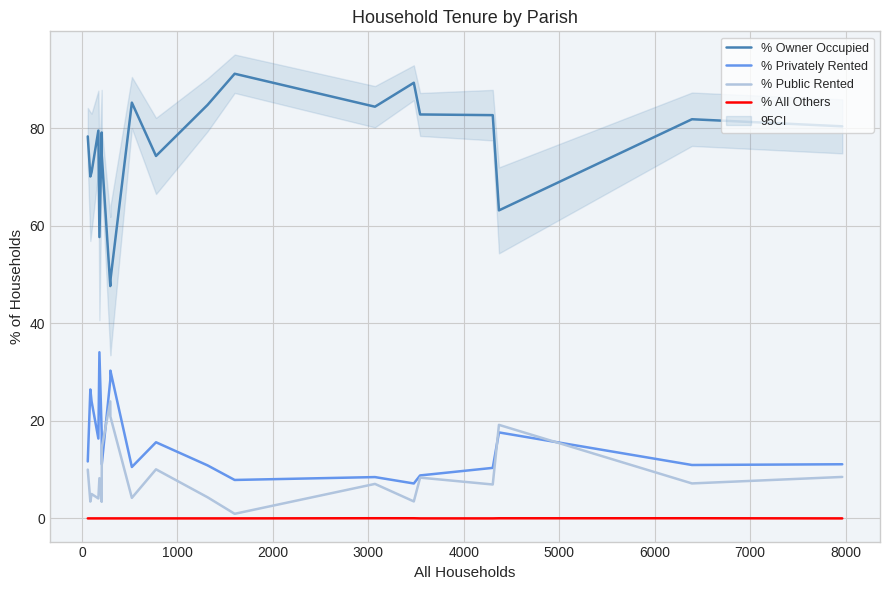

What is the highest value of the % Public Rented series?

24.0